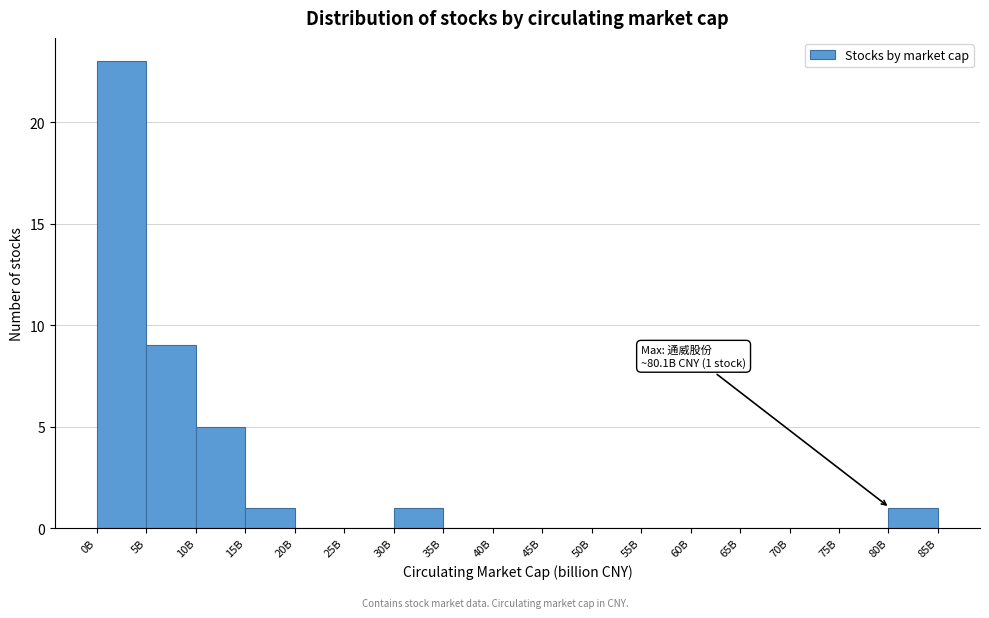

Reading right to left, what are all the values shown in this chart?

80B=1	75B=0	70B=0	65B=0	60B=0	55B=0	50B=0	45B=0	40B=0	35B=0	30B=1	25B=0	20B=0	15B=1	10B=5	5B=9	0B=23